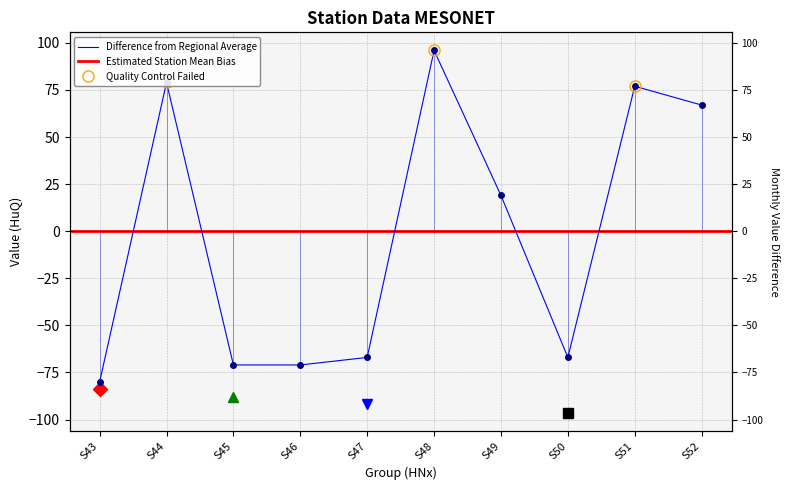

What is the value of the 4th point from the left?

-71